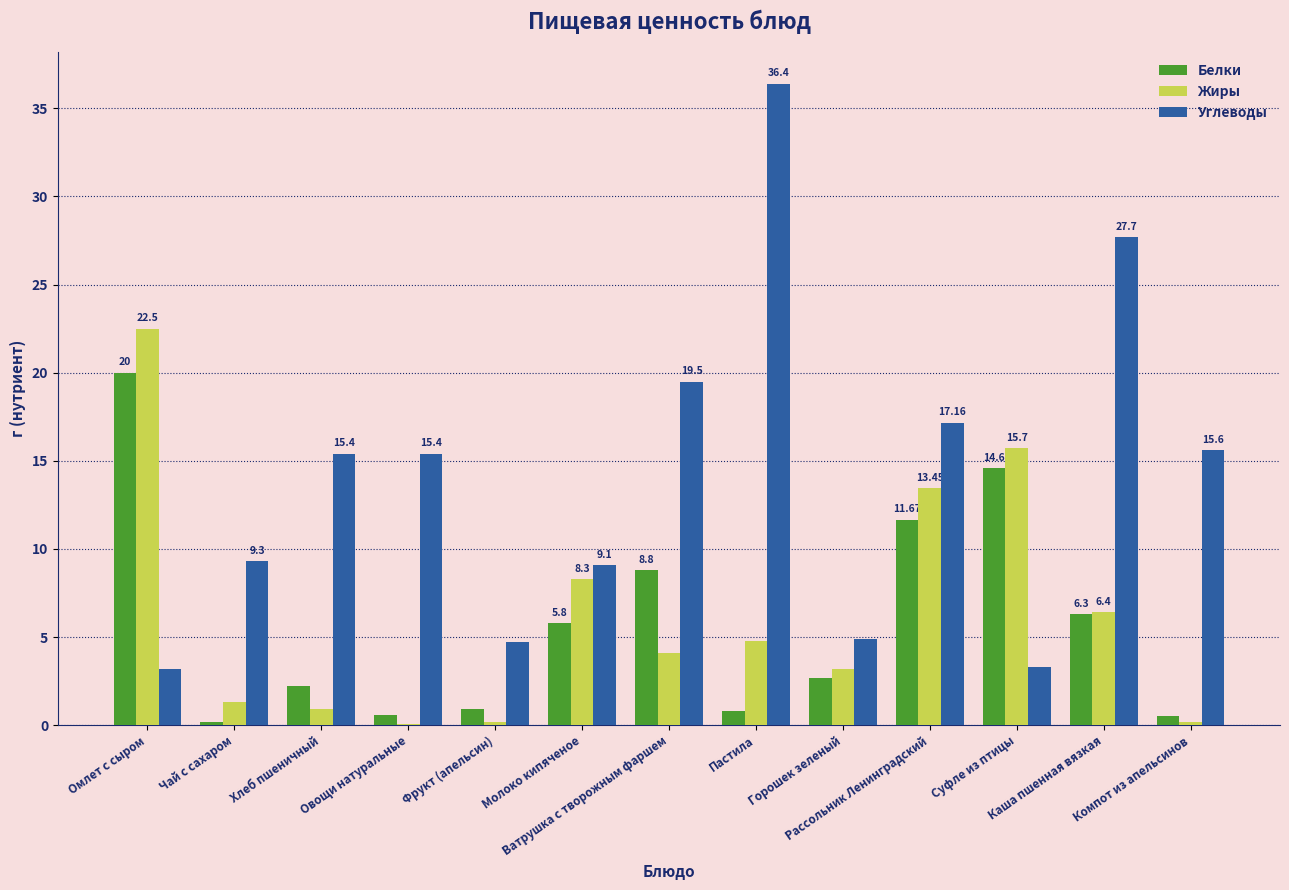

What is the maximum value for Углеводы?

36.4